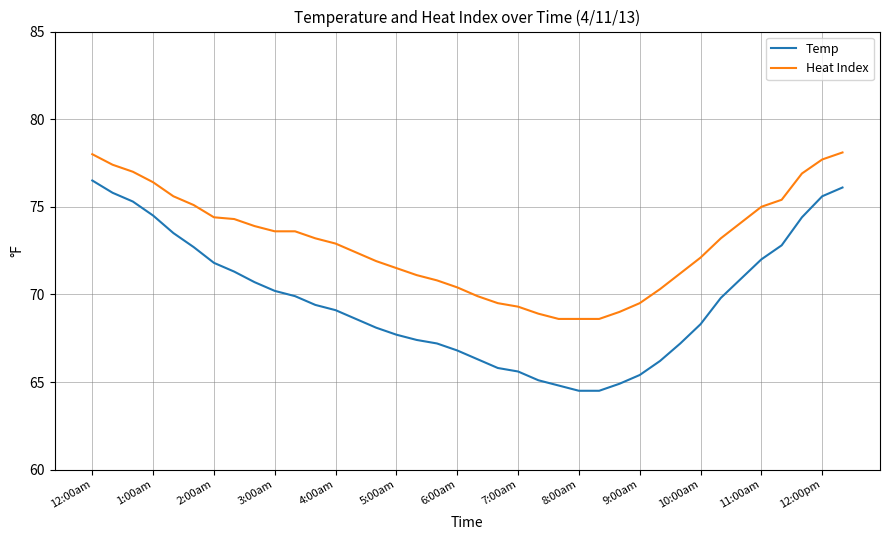

True or false: Temp has more than 2 points higher than both neighbors.

False